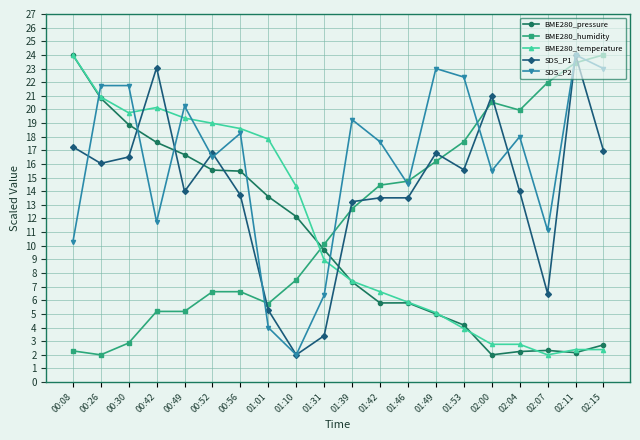

True or false: SDS_P1 has more than 1 points higher than both neighbors.

True